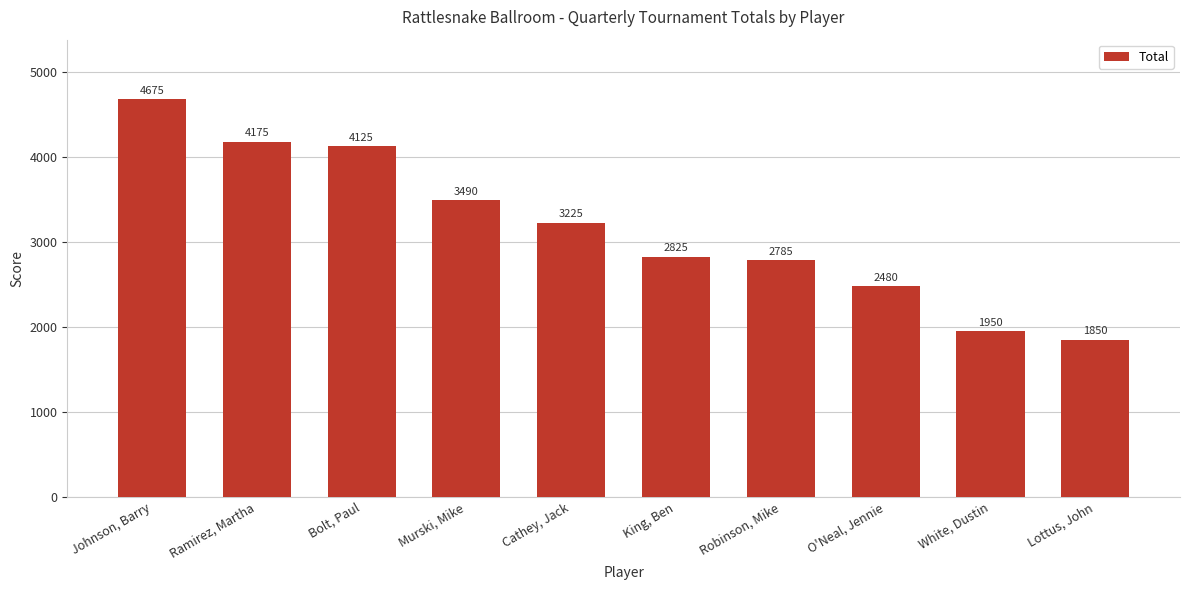

Rank the categories by value from highest to lowest.

Johnson, Barry, Ramirez, Martha, Bolt, Paul, Murski, Mike, Cathey, Jack, King, Ben, Robinson, Mike, O'Neal, Jennie, White, Dustin, Lottus, John